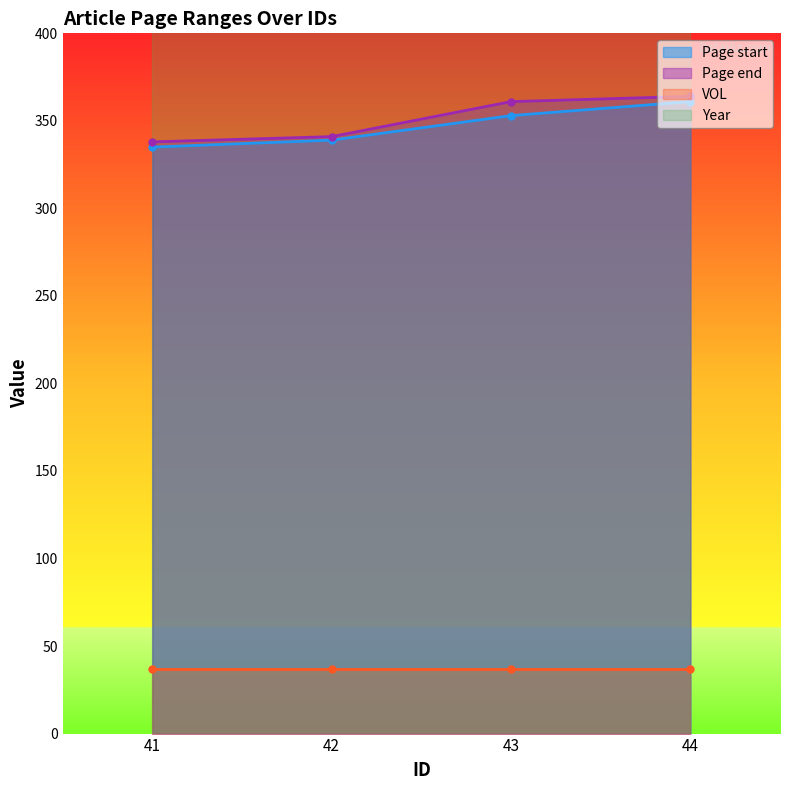

True or false: Page start and Page end intersect in this chart.

False